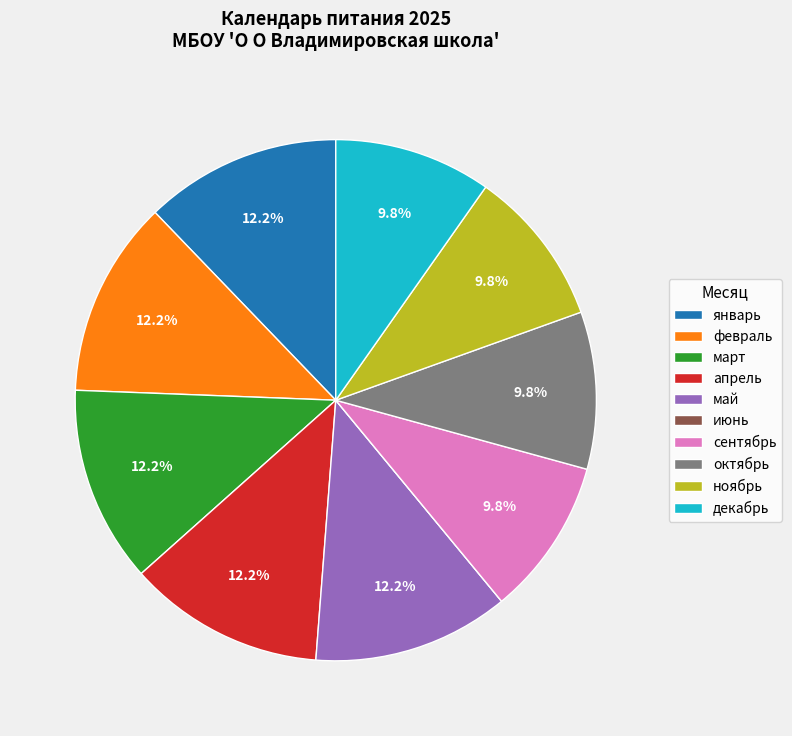

True or false: апрель accounts for 25% of the total.

False